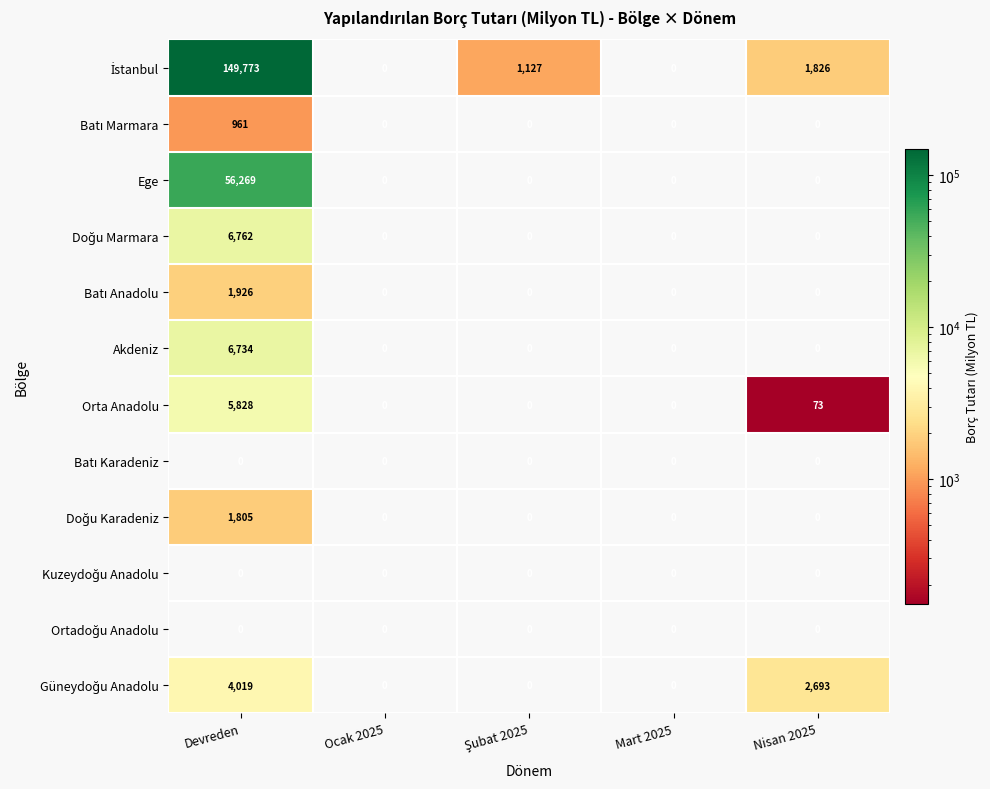

What is the spread (max minus min) of values at Nisan 2025?

2693